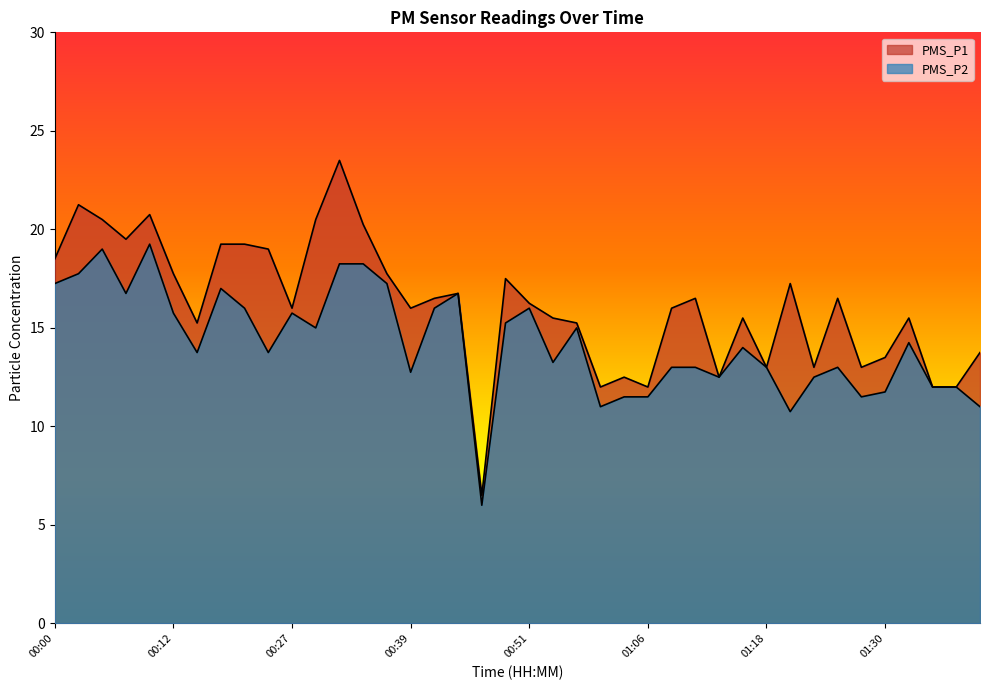

True or false: PMS_P1 and PMS_P2 intersect in this chart.

False